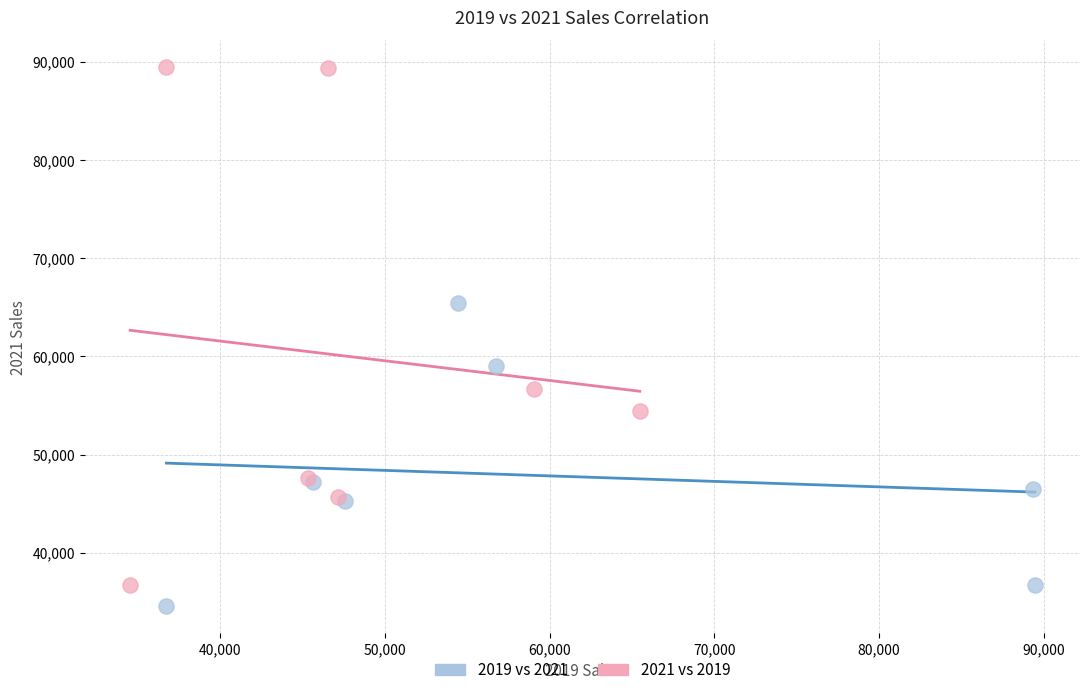

What are all the series names shown in the legend?

2019 vs 2021, 2021 vs 2019